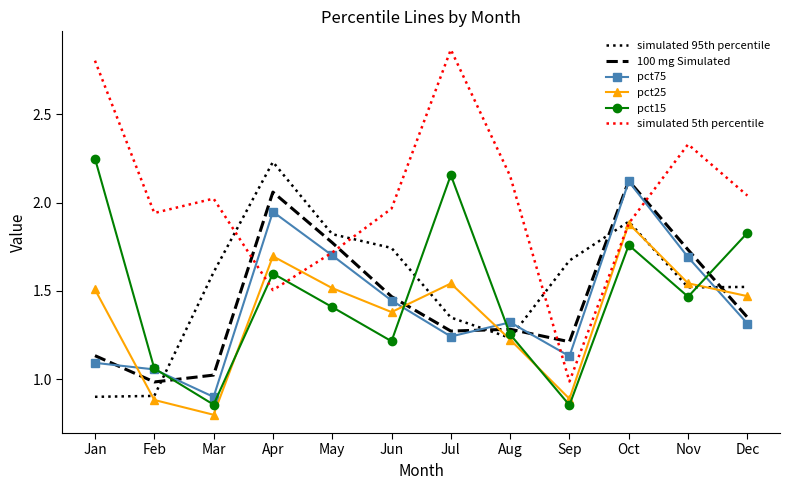

Which category has the highest value across all series?

Jul